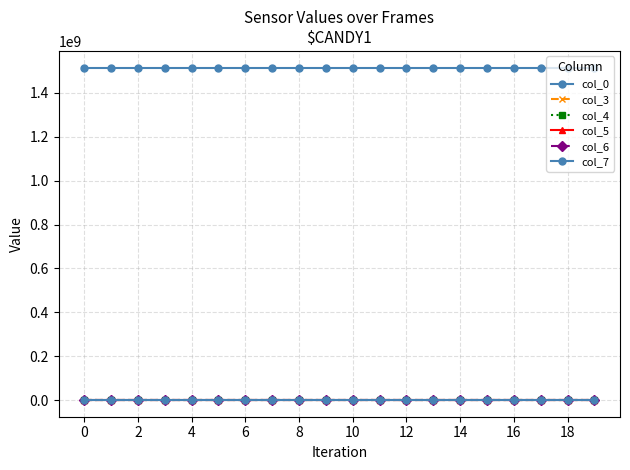

Where is the first local minimum for col_6?

2